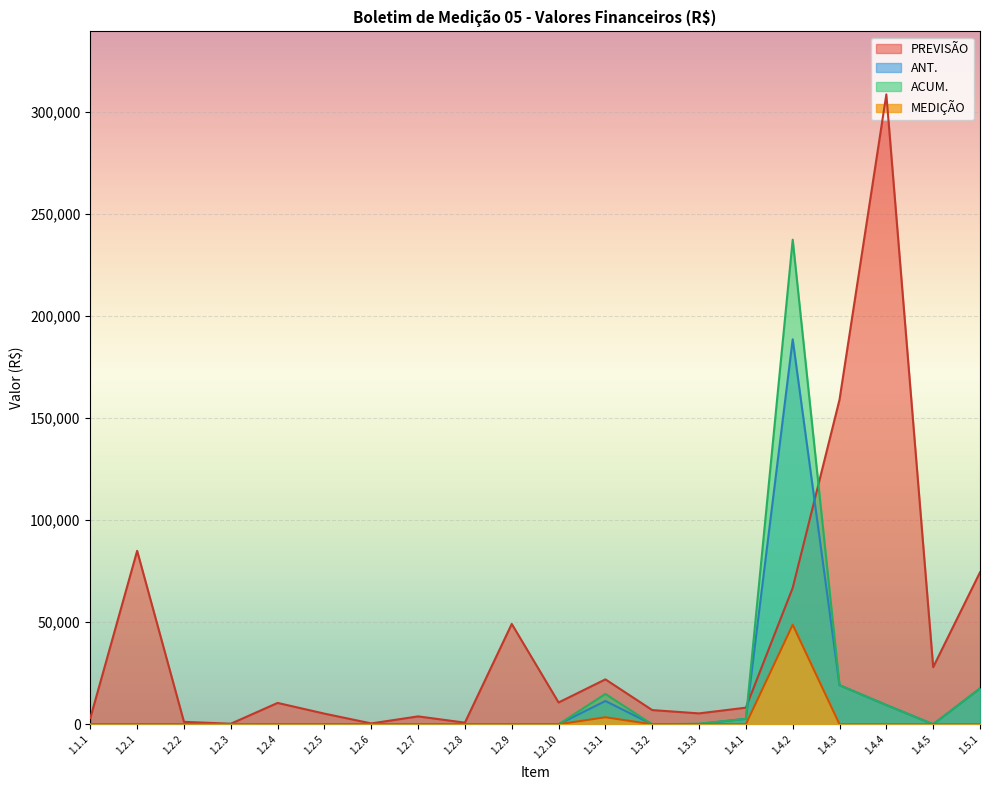

What is the difference between the ANT. values at 1.2.10 and 1.5.1?

17560.7